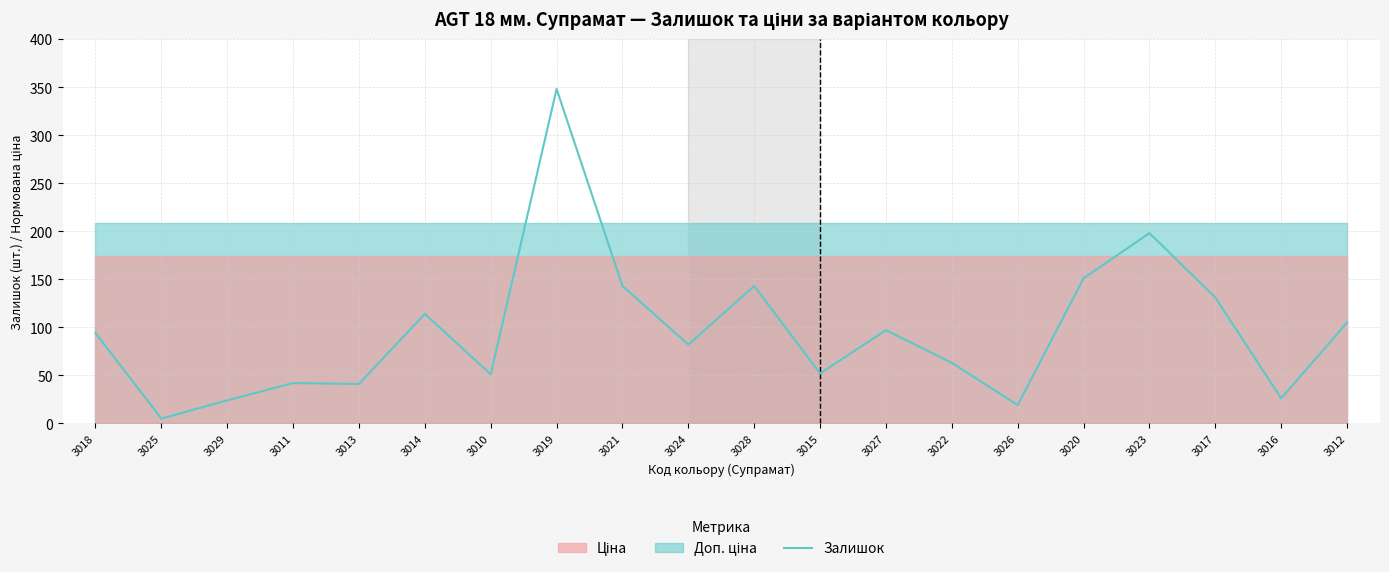

What is the difference between the maximum and minimum values?

343